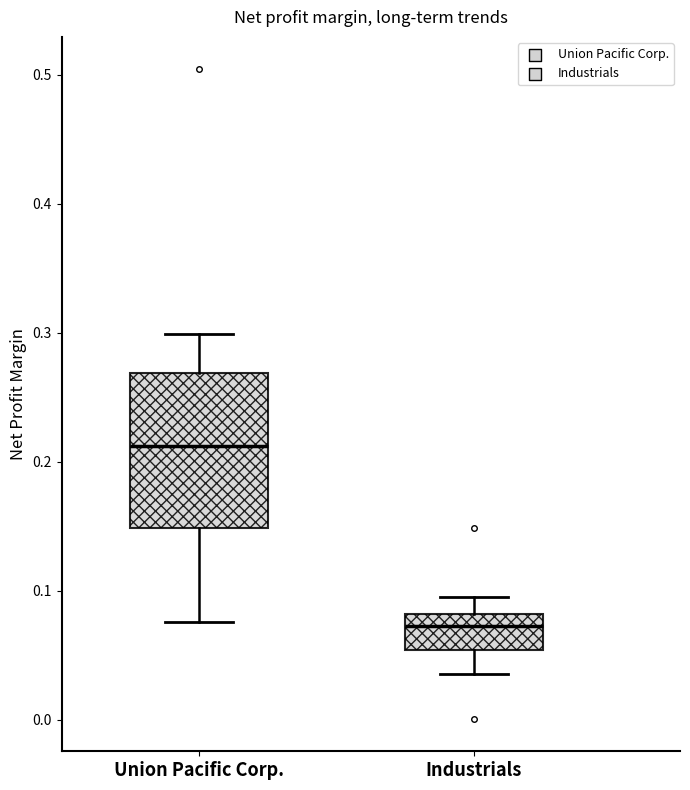

Reading left to right, transcribe this box plot: for each box, give where its median line is, the range the box spans, and where its two whiskers end, as read against the y-axis. The values are not printed on the chart, so give them approximately, as read against the axis.

Union Pacific Corp.: median 0.21, box 0.15 to 0.27, whiskers 0.08 to 0.30
Industrials: median 0.07, box 0.05 to 0.08, whiskers 0.04 to 0.10